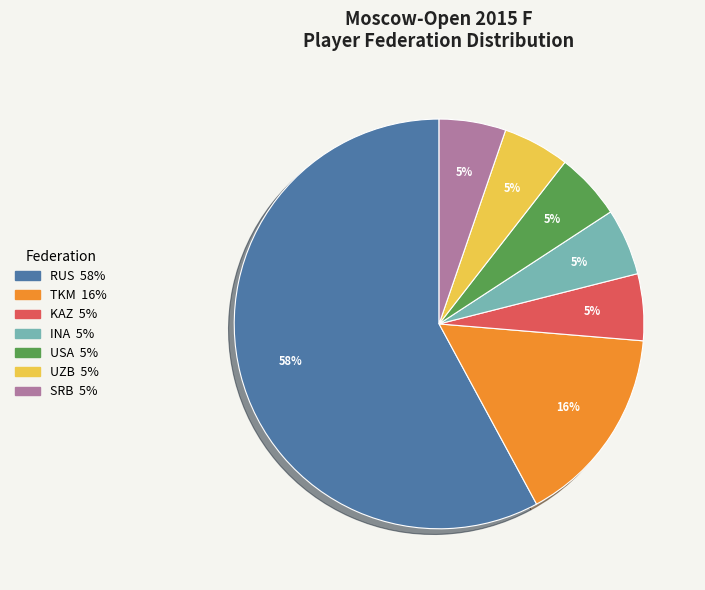

Is there any slice that represents more than half of the pie?

Yes